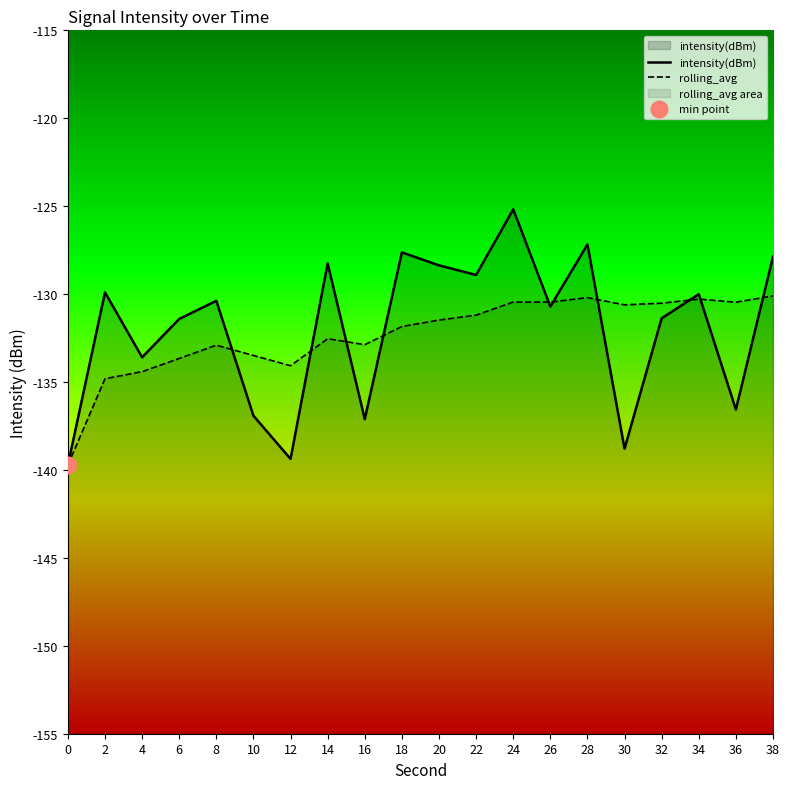

What are all the series names shown in the legend?

intensity(dBm), rolling_avg